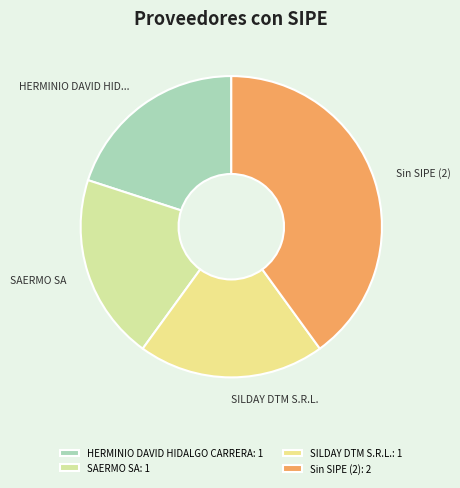

Count the number of slices in the pie.

4